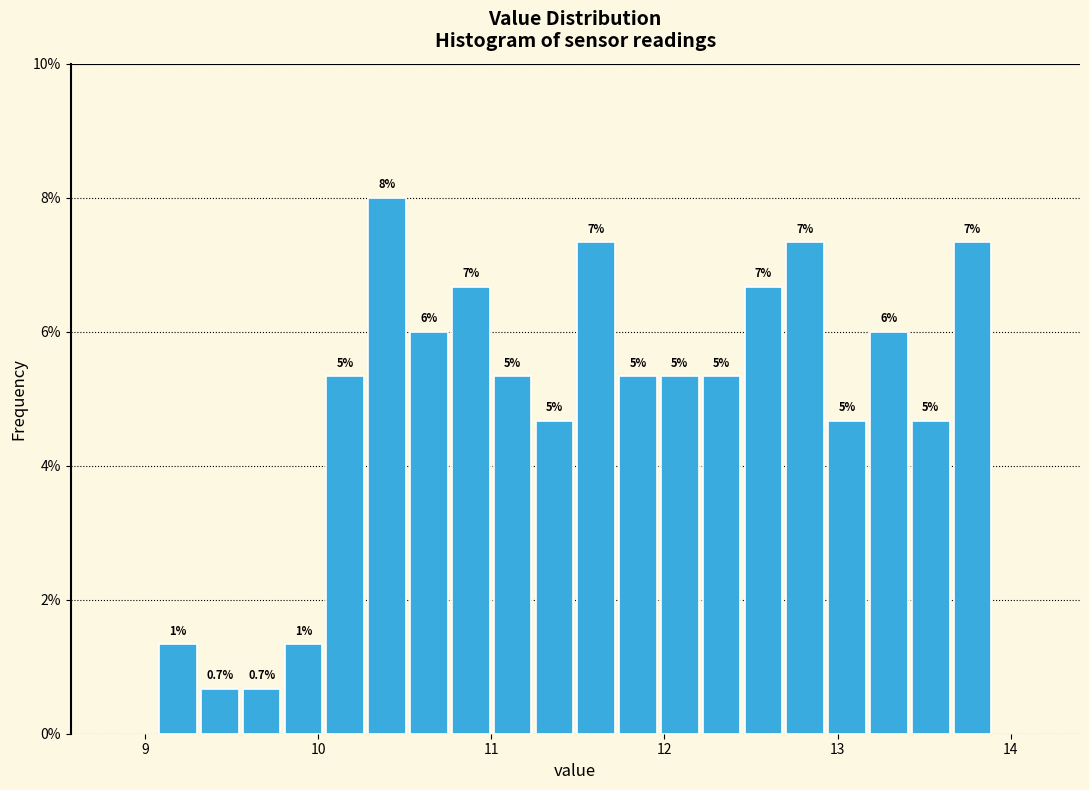

Read against the x-axis, roughly where is the centre of the tallest bar?

10.4